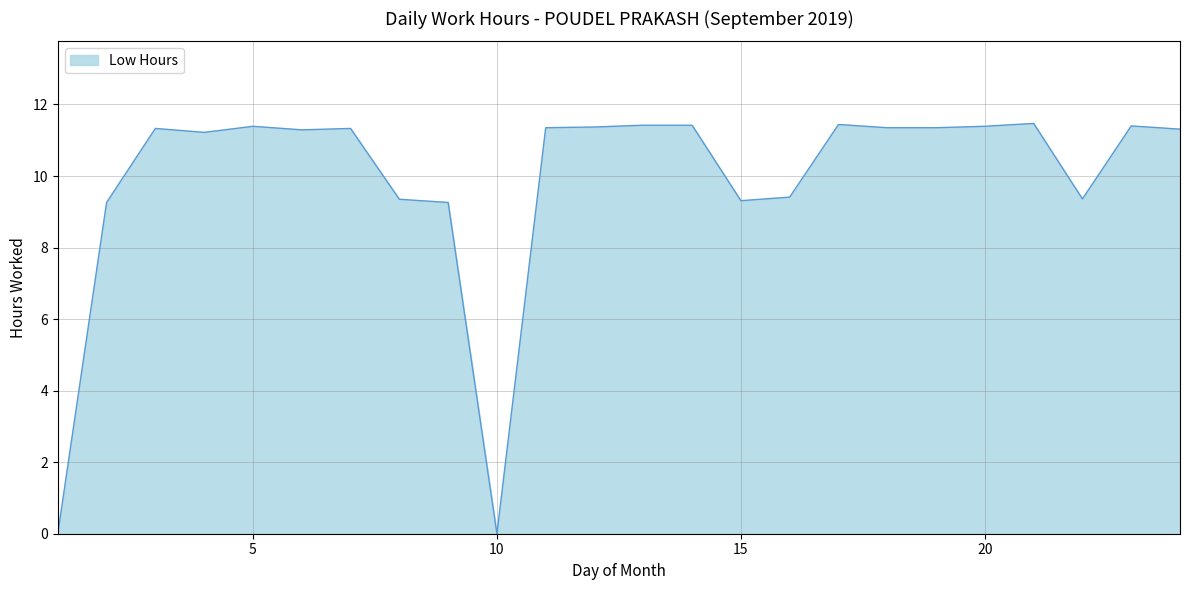

True or false: the data has more than 1 interior local peaks.

True